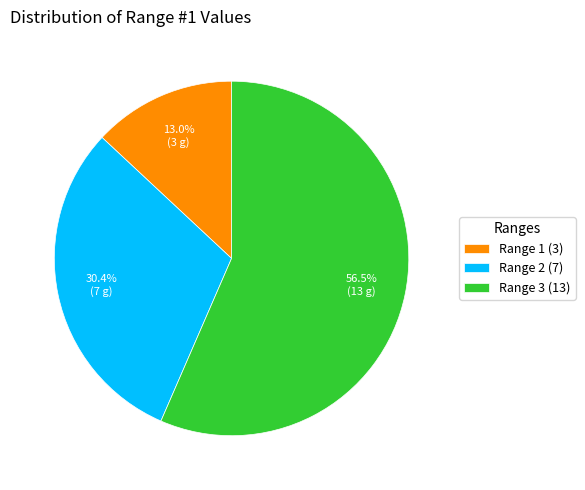

Between Range 3 (13) and Range 2 (7), which is larger?

Range 3 (13)